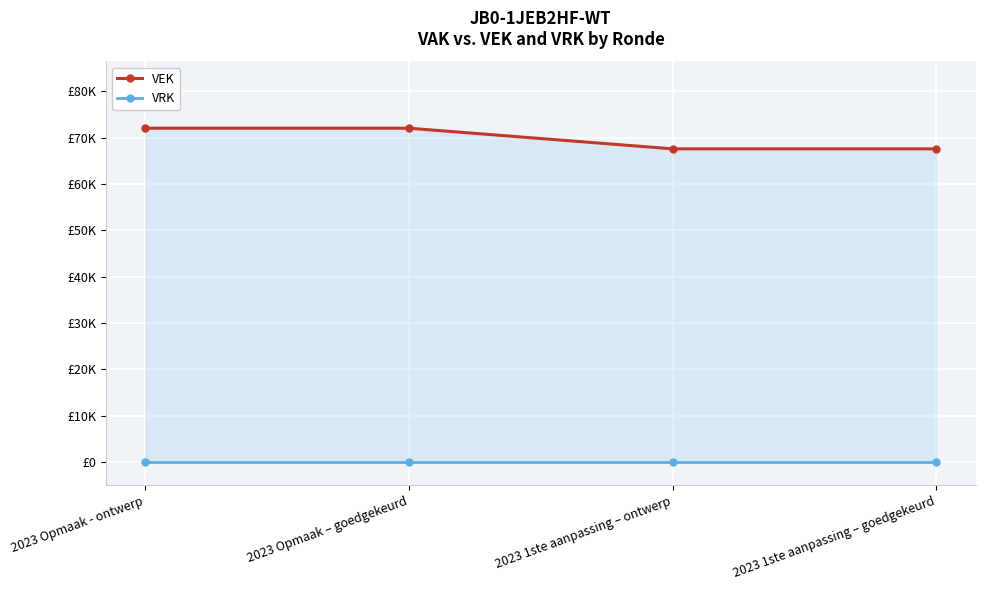

Which series has the widest spread of values?

VEK